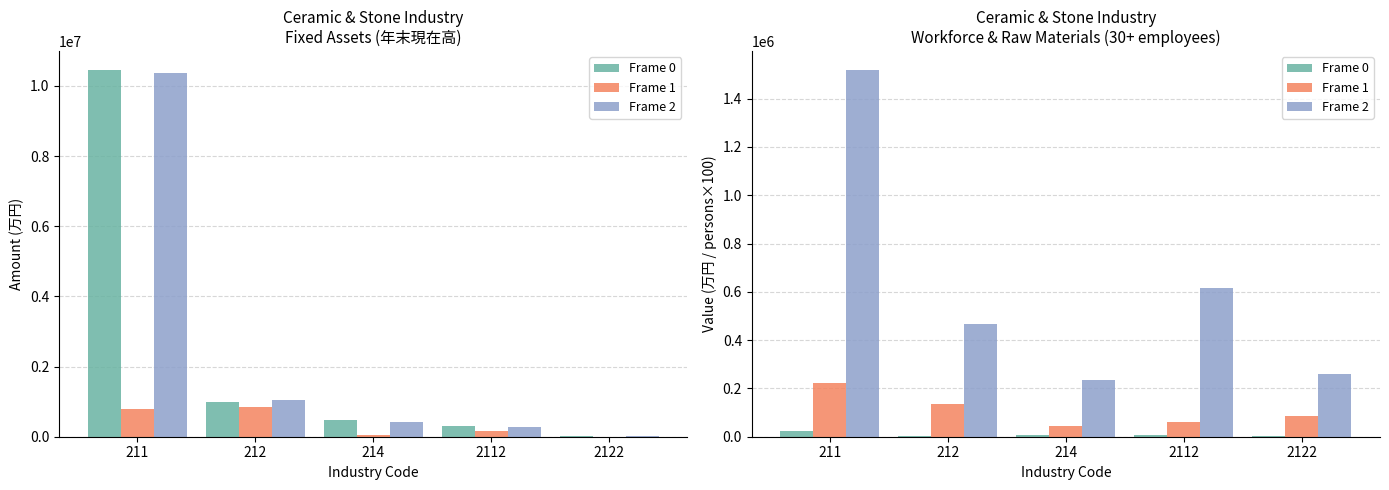

How many distinct data groups are displayed?

3